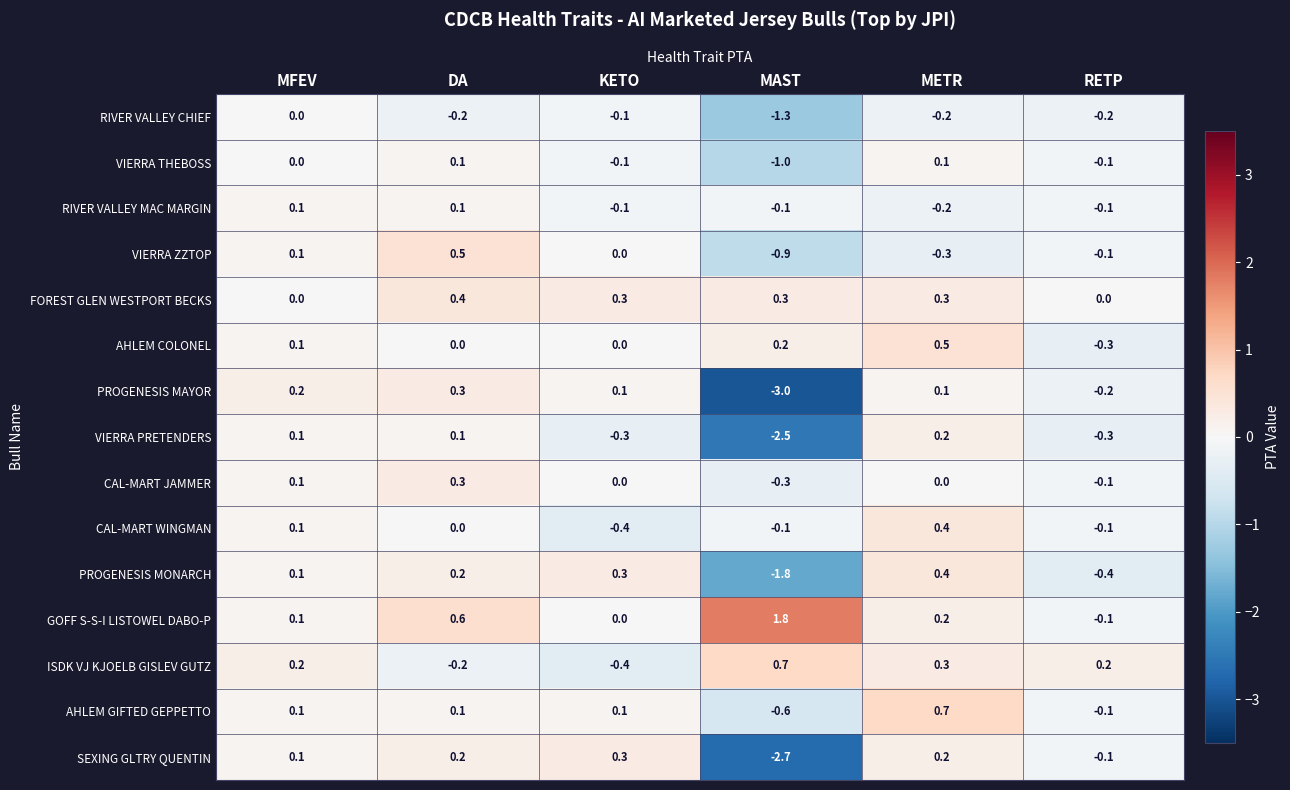

The ISDK VJ KJOELB GISLEV GUTZ series shows -0.2 at DA. True or false?

True